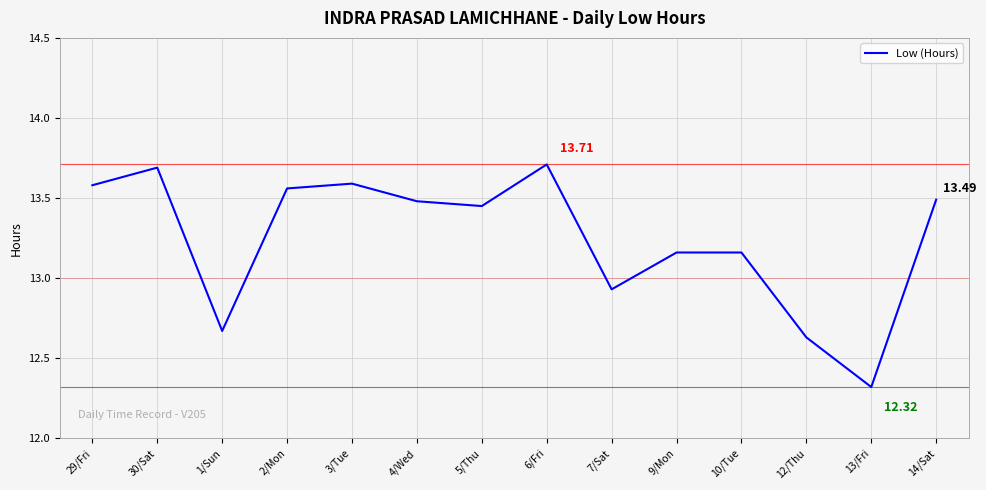

What is the difference between the values at 10/Tue and 5/Thu?

0.3